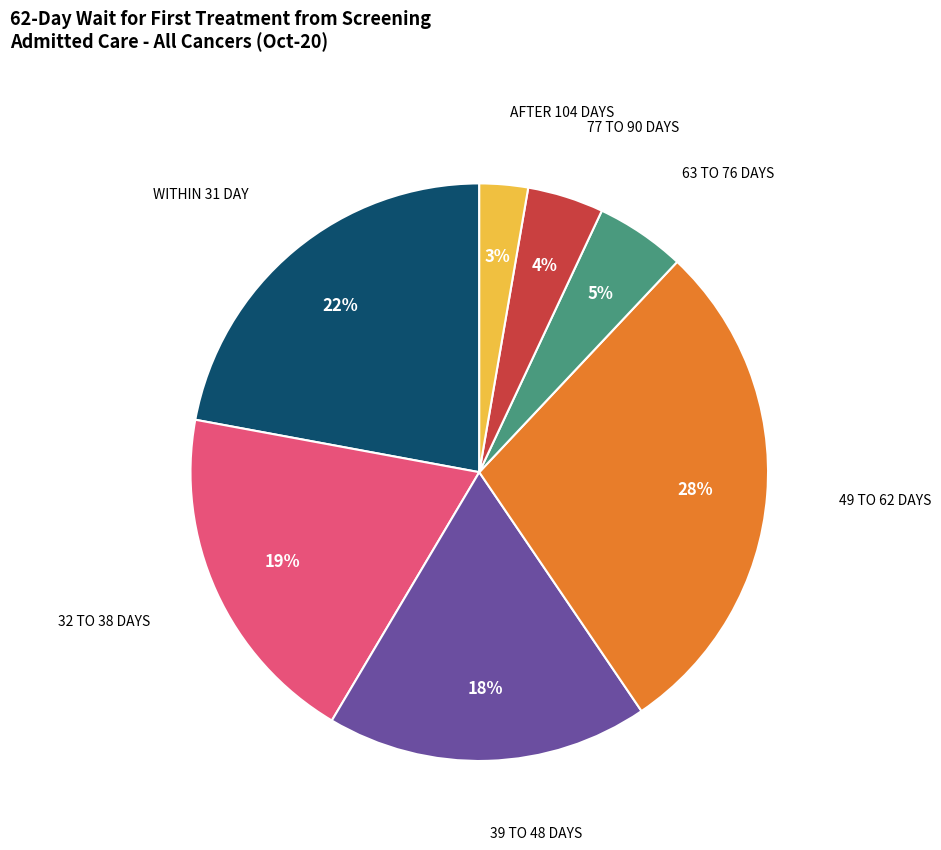

Is there a majority slice in this chart?

No